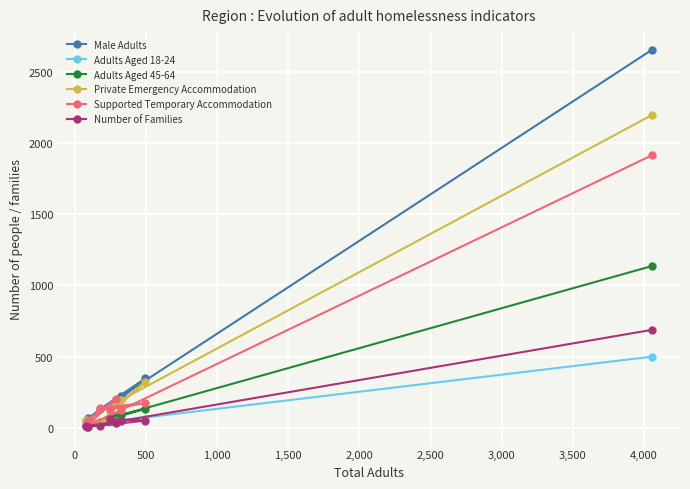

True or false: Number of Families and Male Adults intersect in this chart.

False